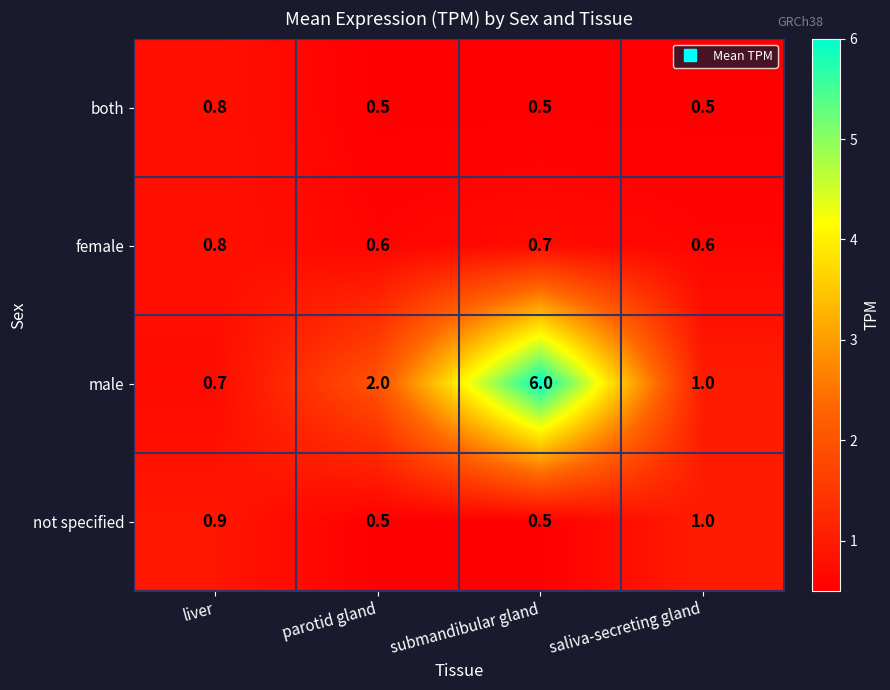

Count the number of categories in the chart.

4